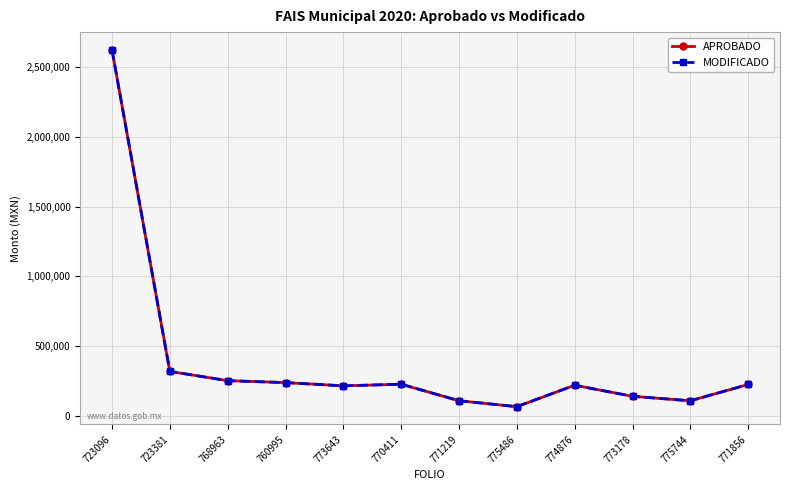

Which series has the largest total across all categories?

APROBADO